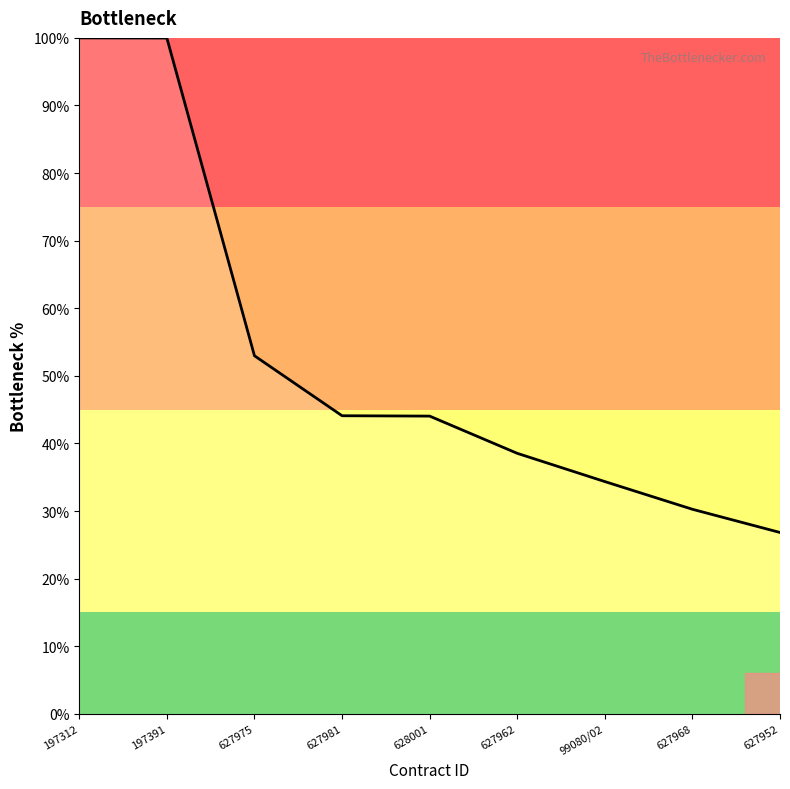

Which category has the lowest value across all series?

627952